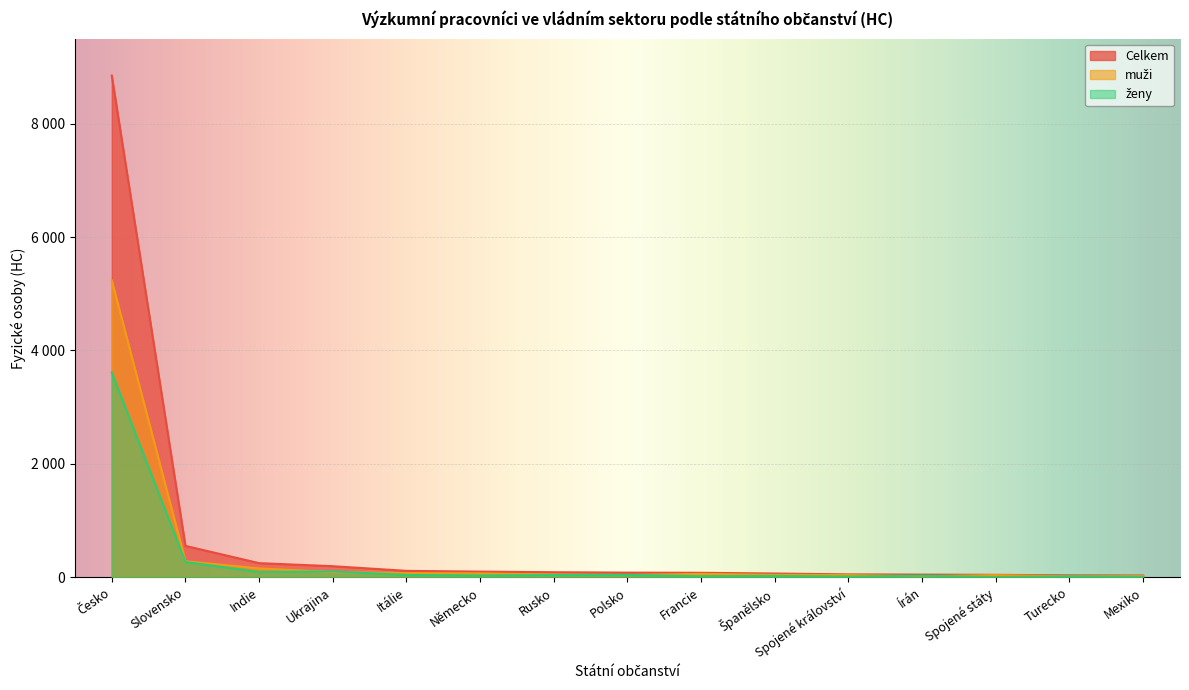

Which series has the largest range (max minus min)?

Celkem